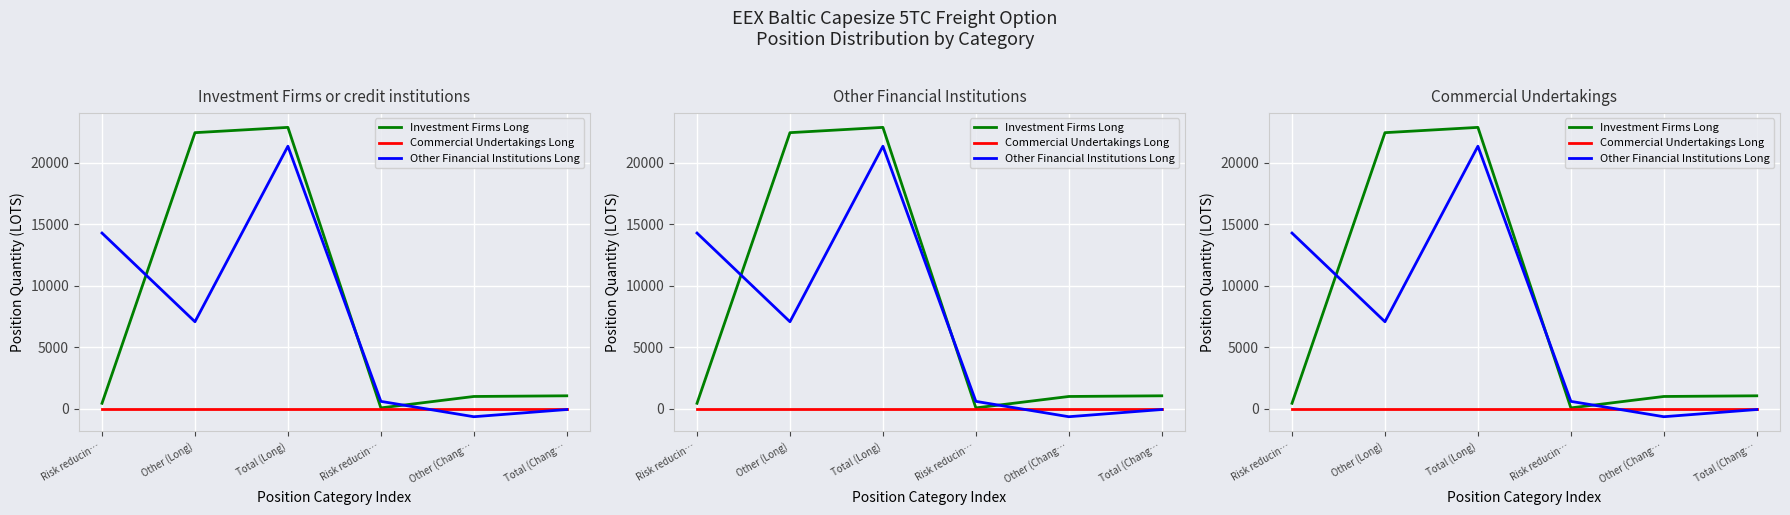

What is the total value across all series at Total (Chang…?

961.6